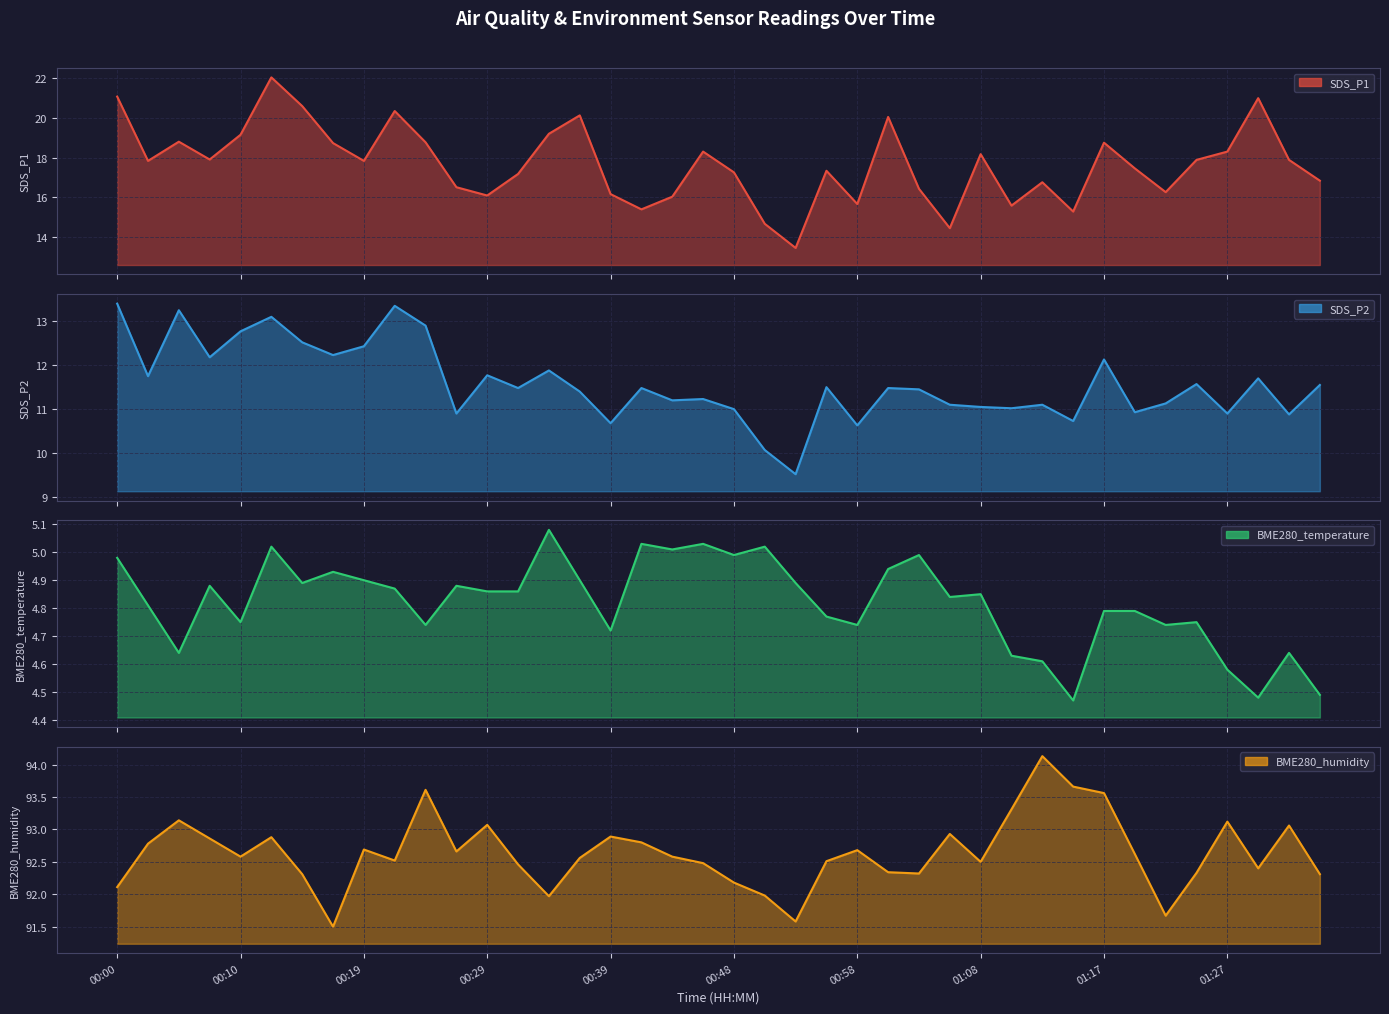

Rank the series at 37 from lowest to highest value.

BME280_temperature, SDS_P2, SDS_P1, BME280_humidity